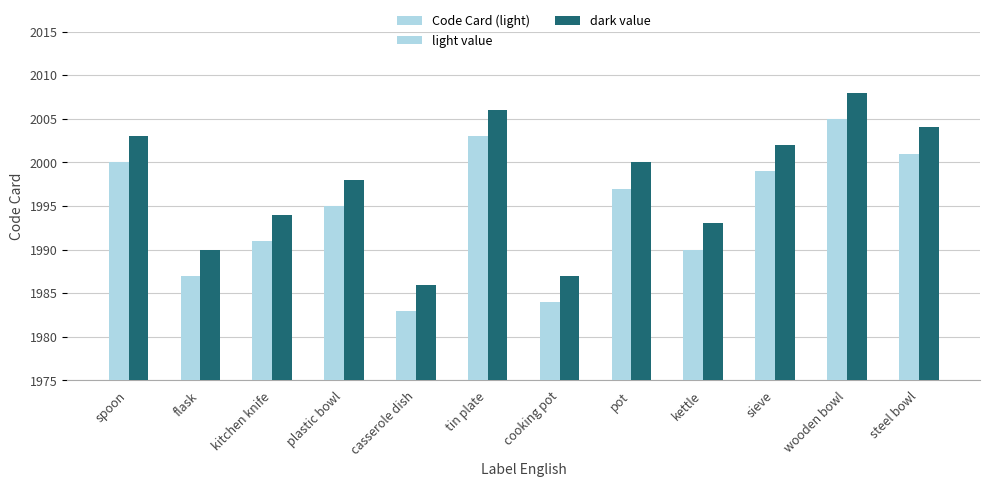

Are the bars horizontal?

No